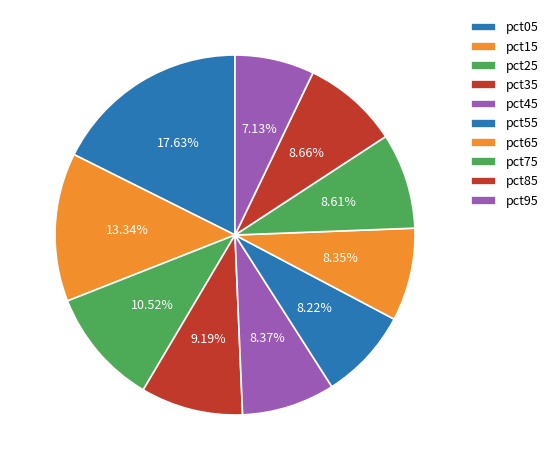

Count the number of slices in the pie.

10